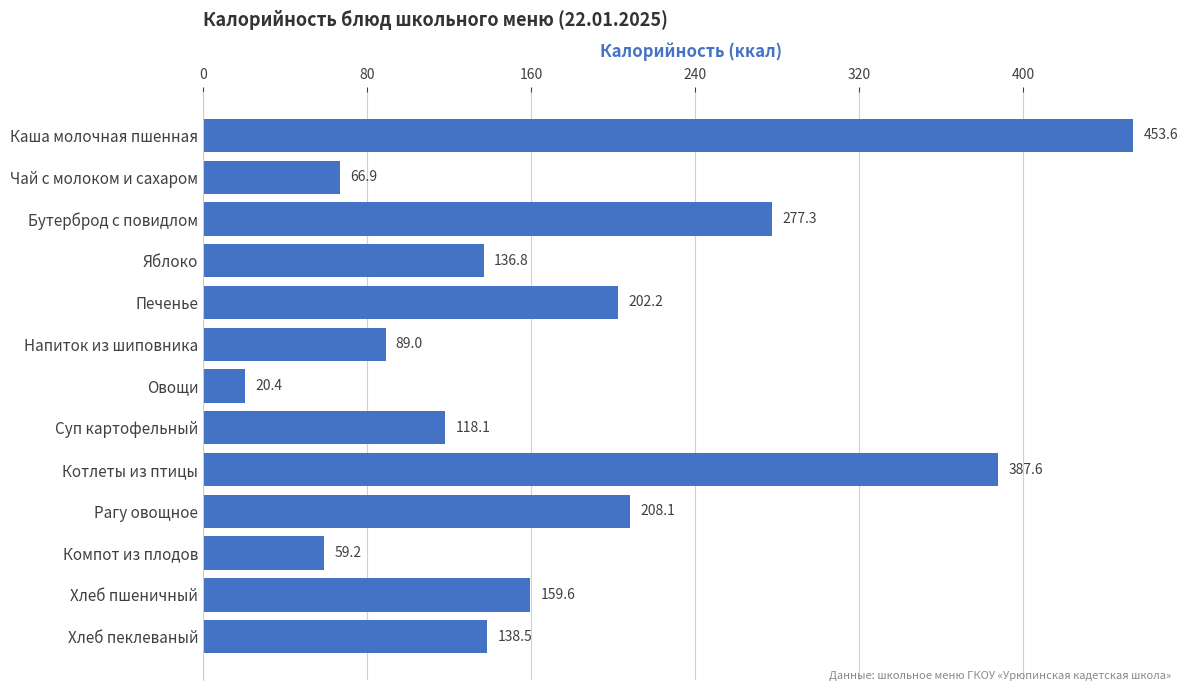

List the labels in order of value, largest first.

Каша молочная пшенная, Котлеты из птицы, Бутерброд с повидлом, Рагу овощное, Печенье, Хлеб пшеничный, Хлеб пеклеваный, Яблоко, Суп картофельный, Напиток из шиповника, Чай с молоком и сахаром, Компот из плодов, Овощи